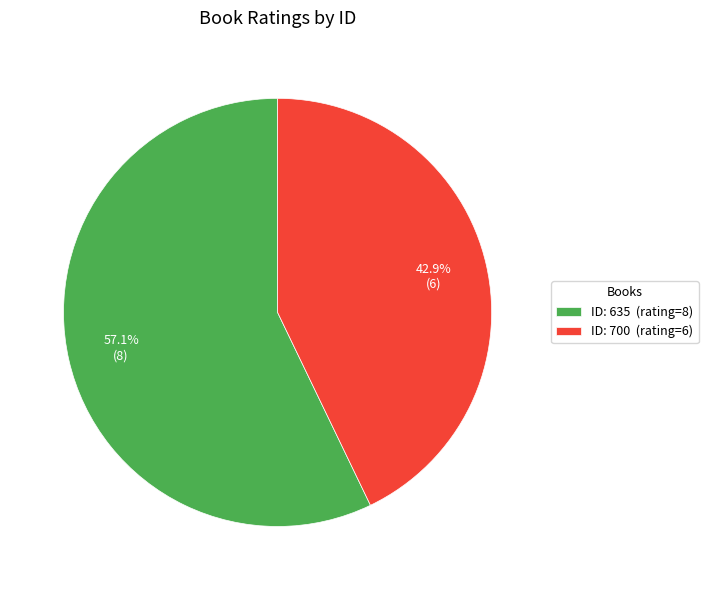

Which slice is the smallest?

ID: 700 (rating=6)